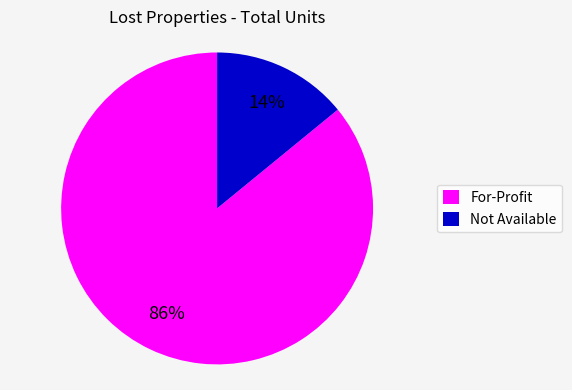

Does For-Profit represent more than half of the total?

Yes